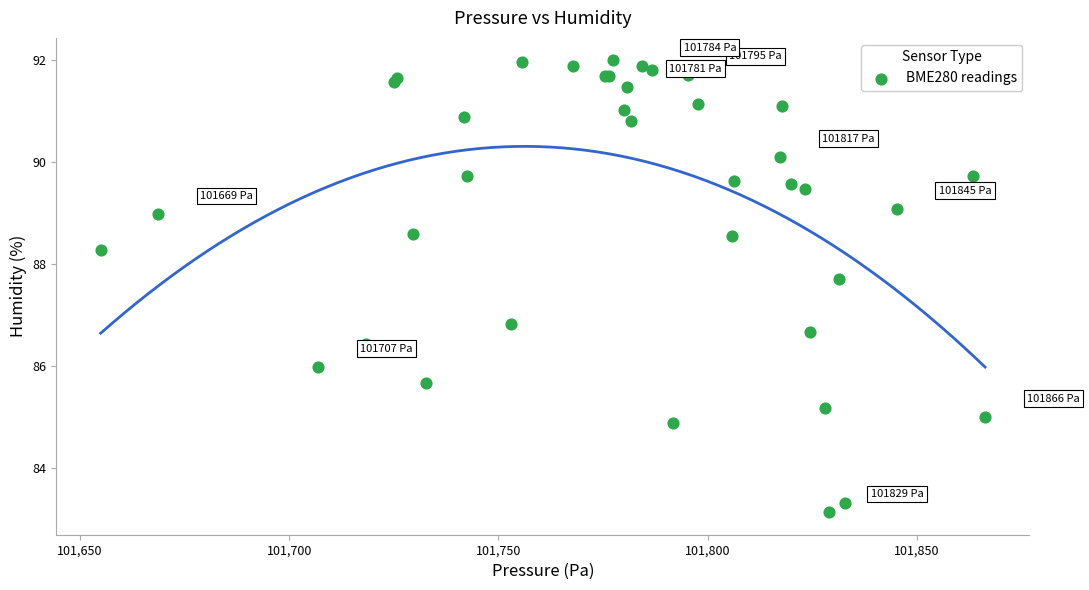

What Y value in the scatter plot is closest to 87?

86.8